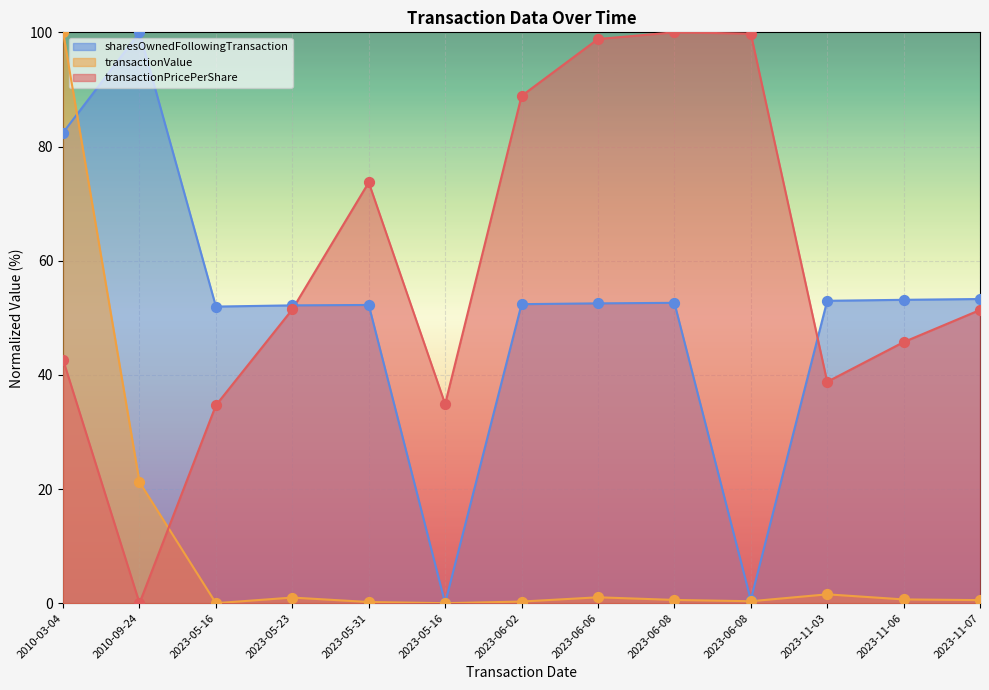

Which series contains the lowest Y value?

transactionPricePerShare